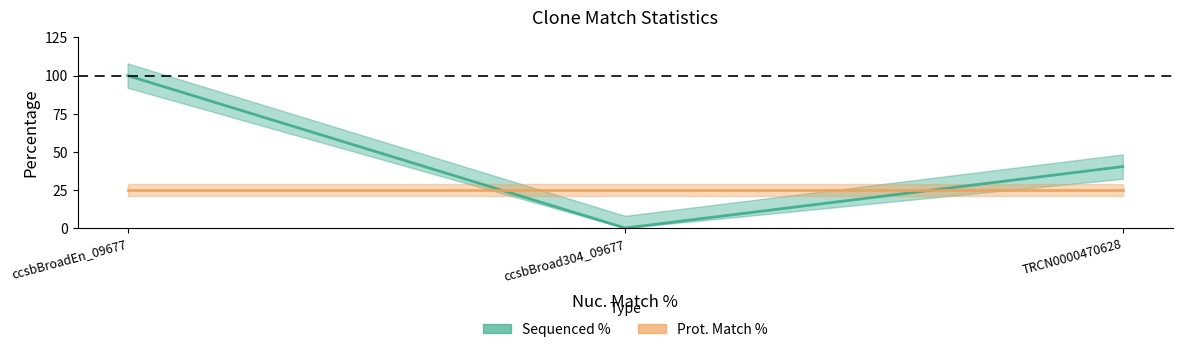

Does the chart display data point markers on the line(s)?

No